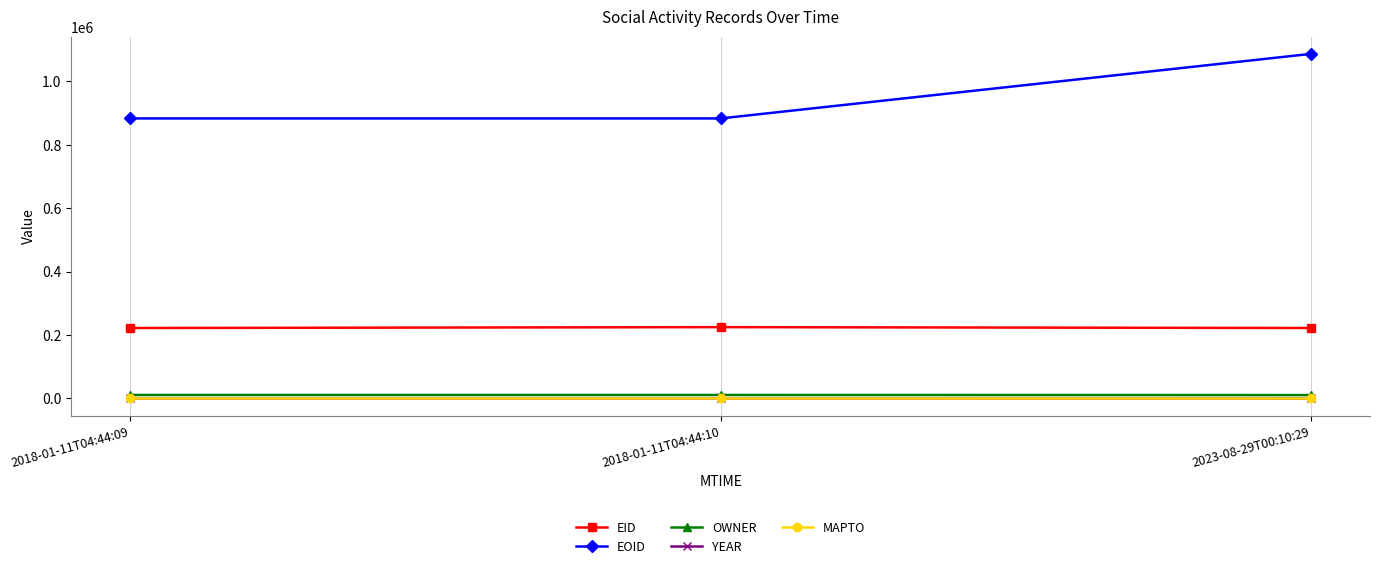

What is the highest value of the EID series?

225012